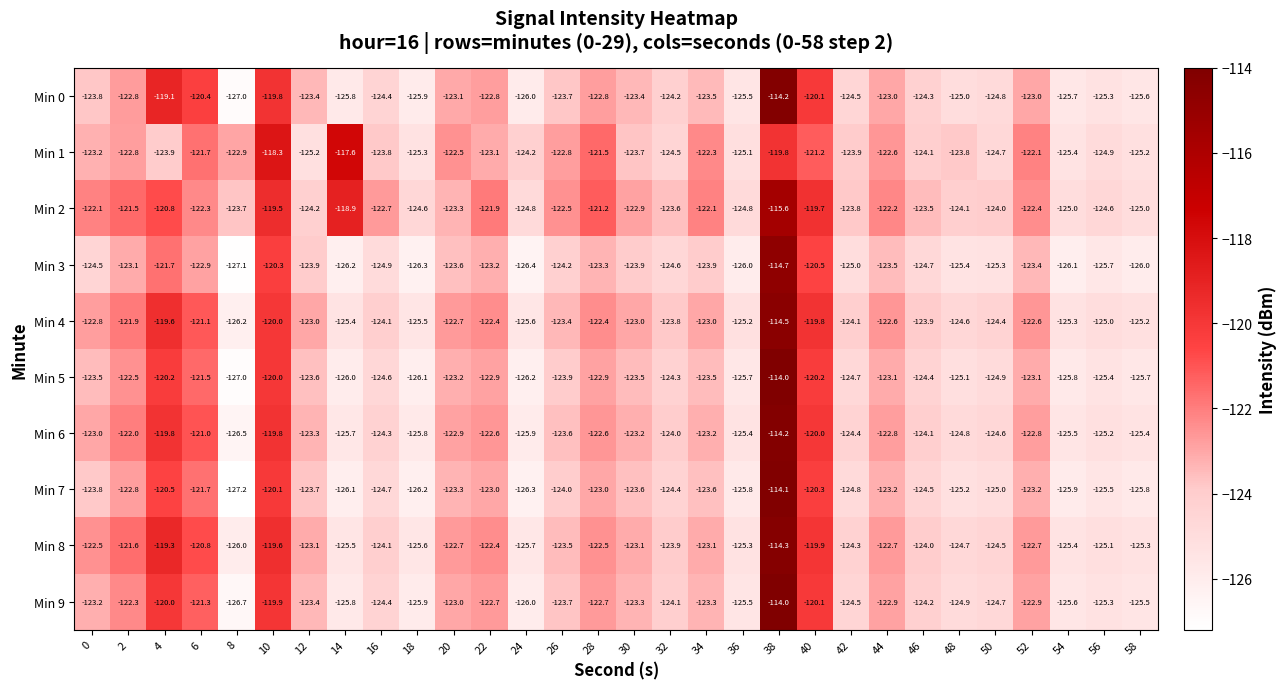

Which series has the largest range (max minus min)?

Min 7